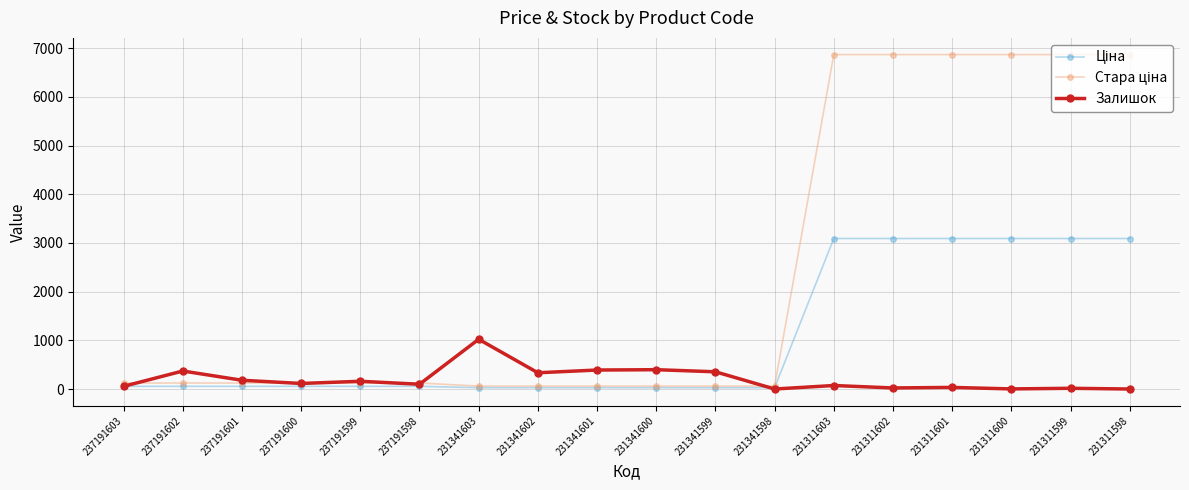

What is the maximum value for Залишок?

1022.0